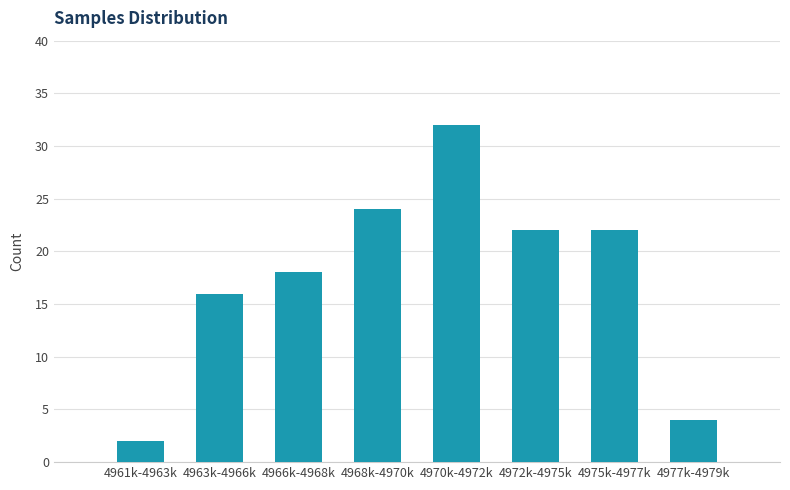

Reading right to left, what are all the values shown in this chart?

4	22	22	32	24	18	16	2